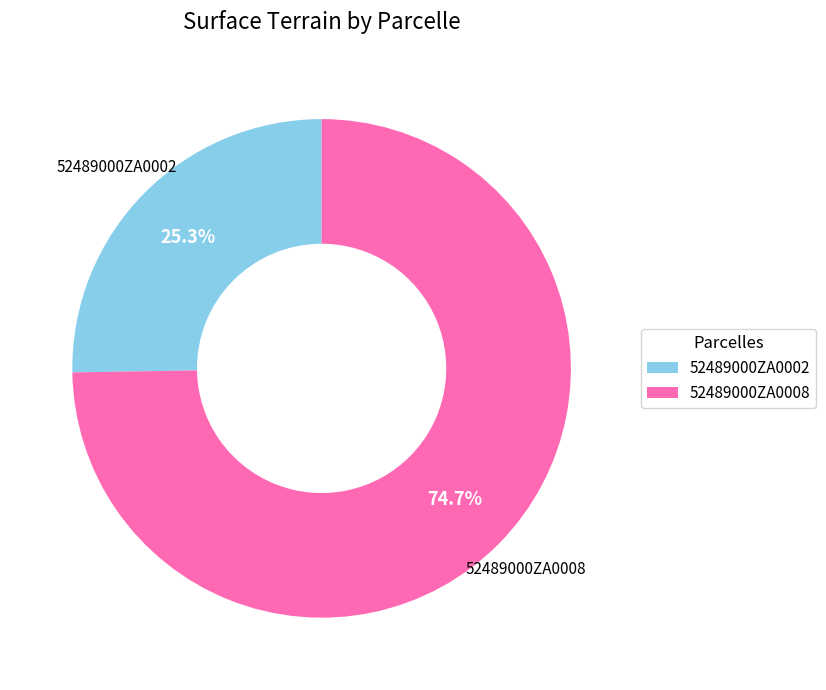

Combined, what portion of the pie is 52489000ZA0002 and 52489000ZA0008?

100.0%